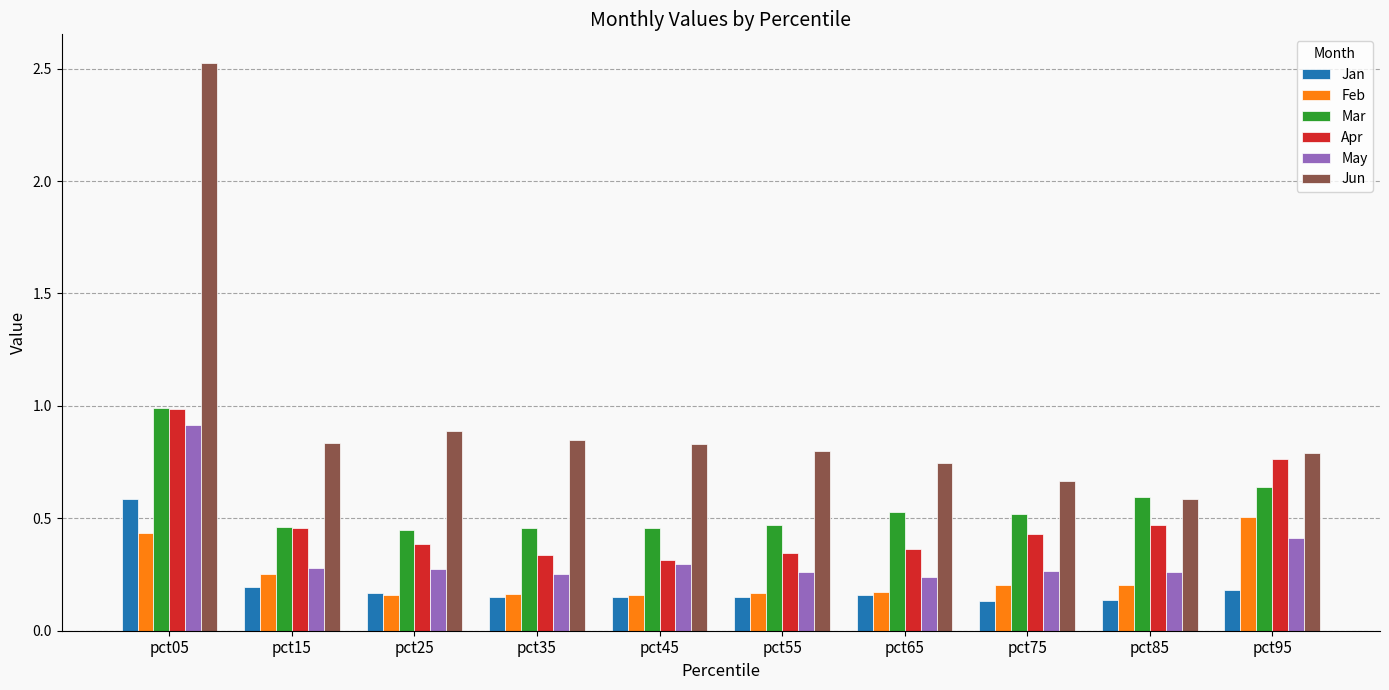

True or false: May has a value of 0.3 at pct55.

True